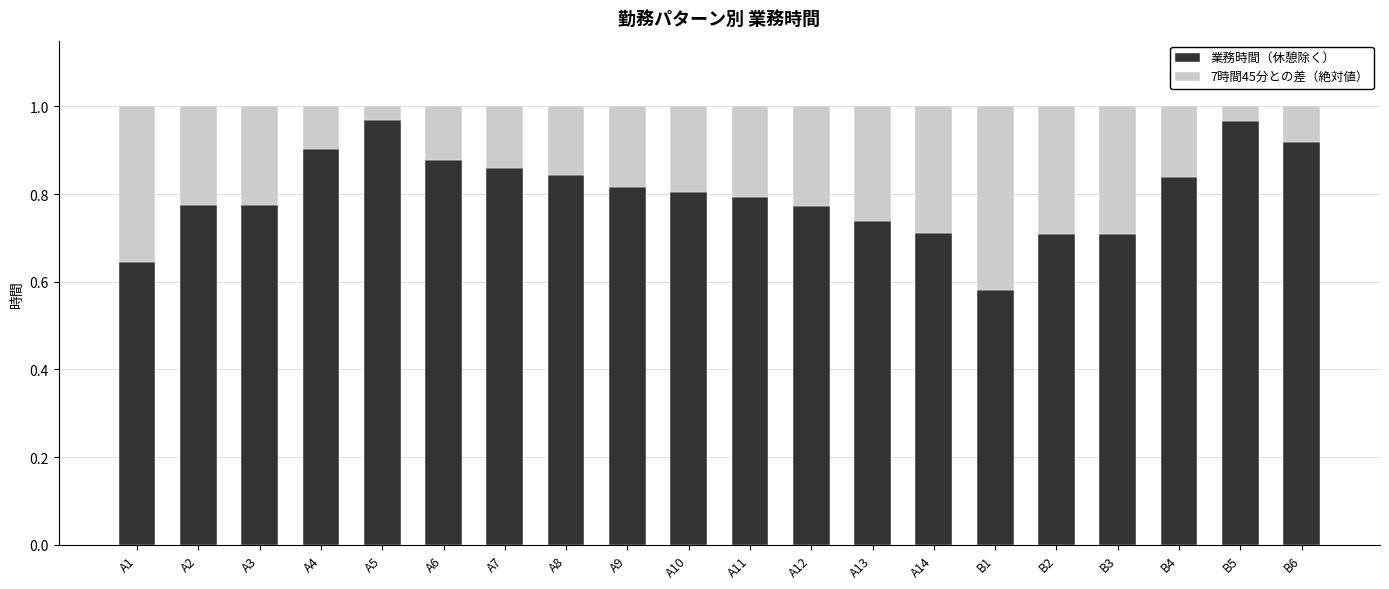

What is the sum of all 業務時間（休憩除く） values?

16.0